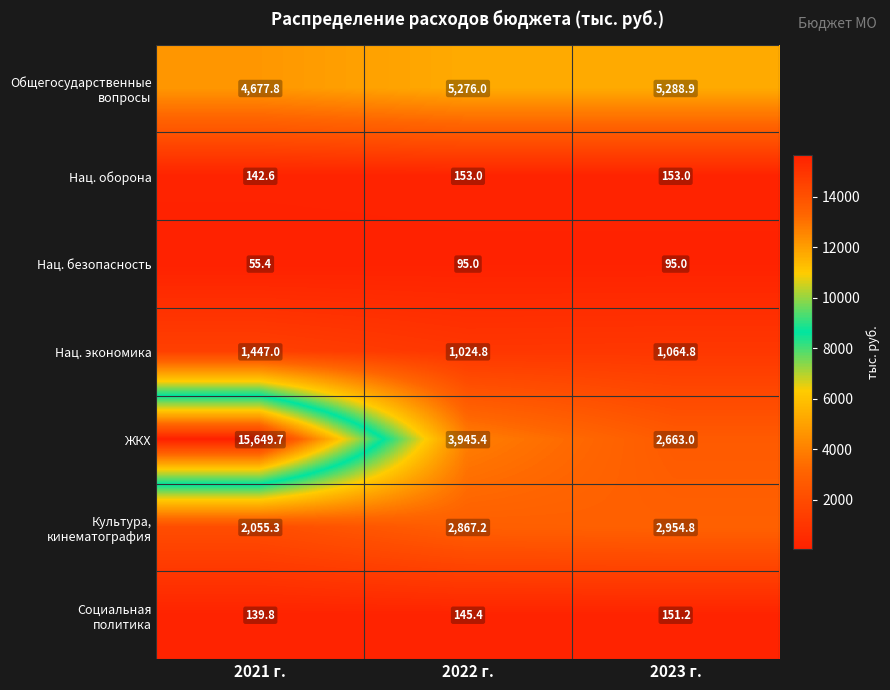

What is the difference between the maximum and minimum values in the Нац. оборона series?

10.4